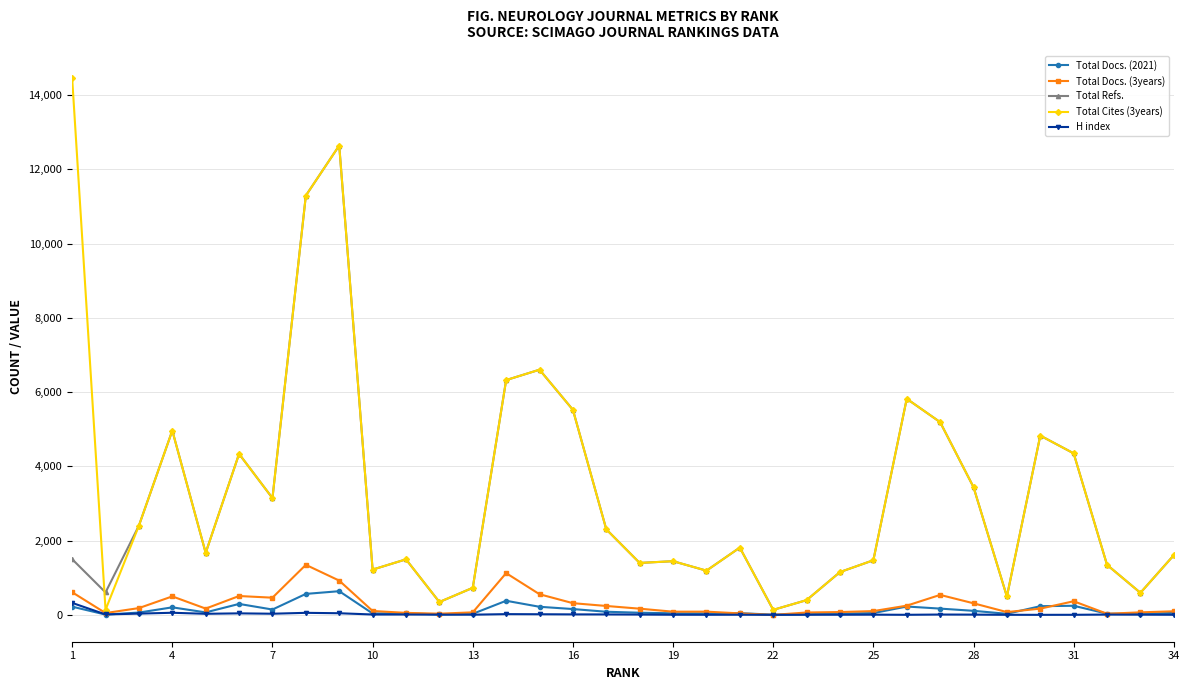

Which series has the largest range (max minus min)?

Total Cites (3years)